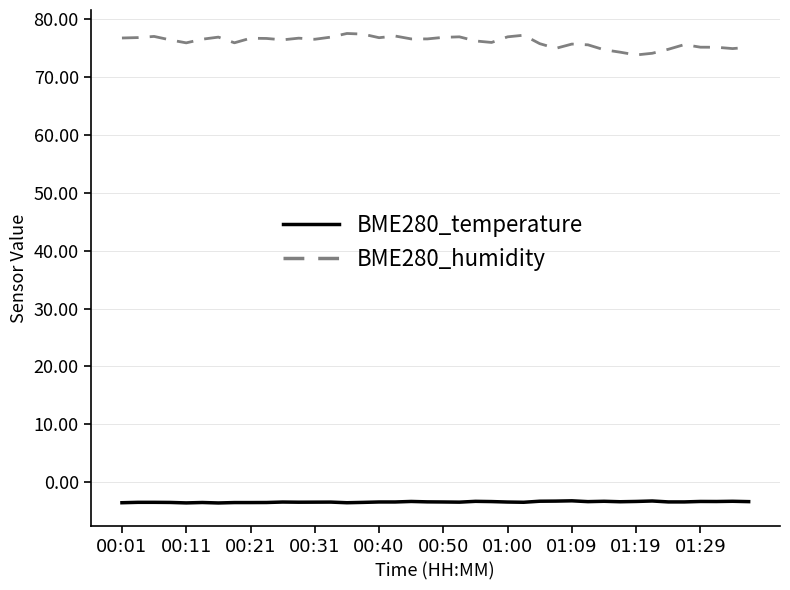

What is the minimum value for BME280_humidity?

73.8